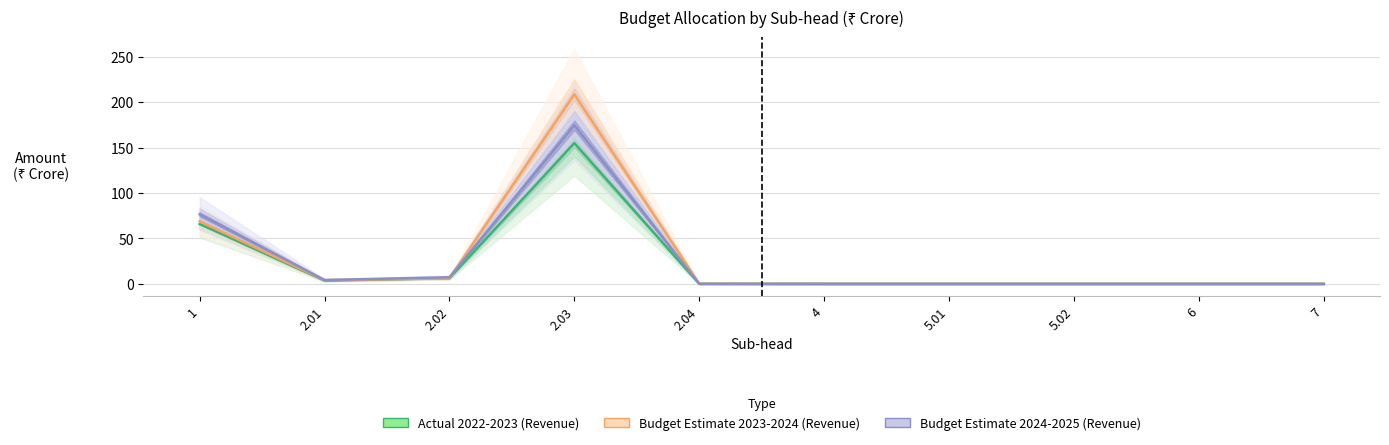

How many lines are shown in the chart?

3